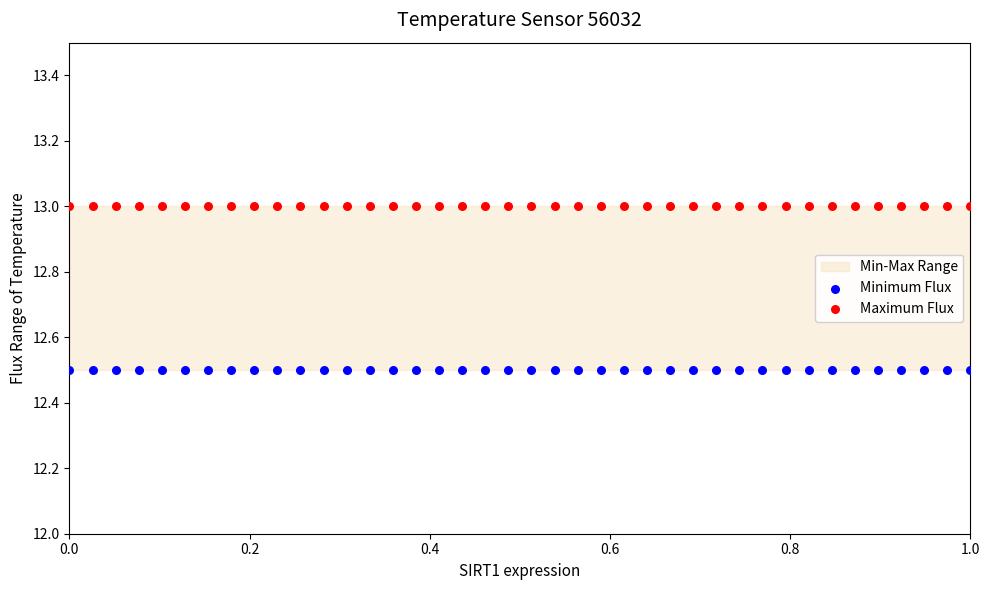

Which series reaches the minimum Y coordinate?

Minimum Flux